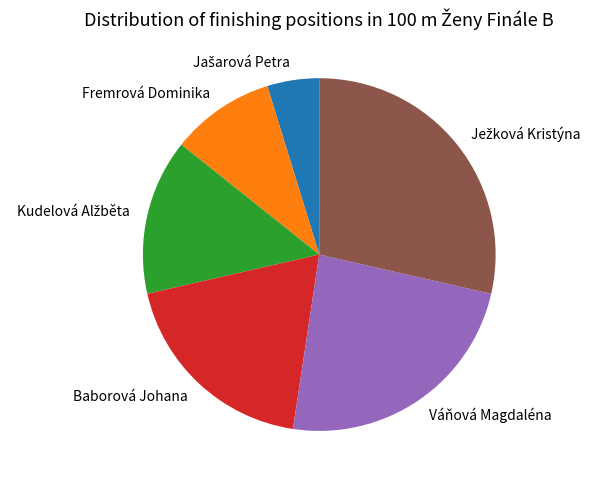

Is there a majority slice in this chart?

No